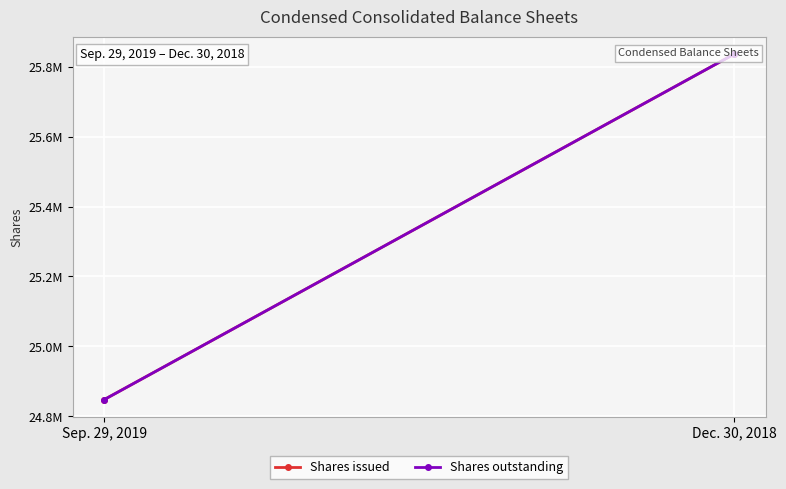

Which label corresponds to the smallest value in the chart?

Sep. 29, 2019